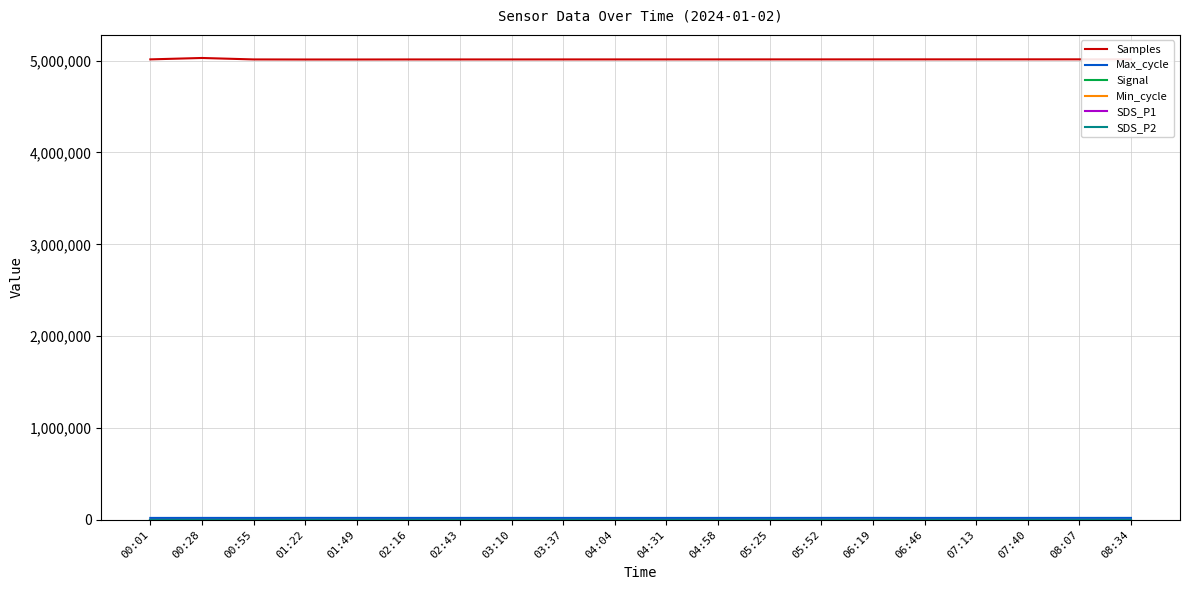

What is the total value across all series at 03:10?

5036555.8